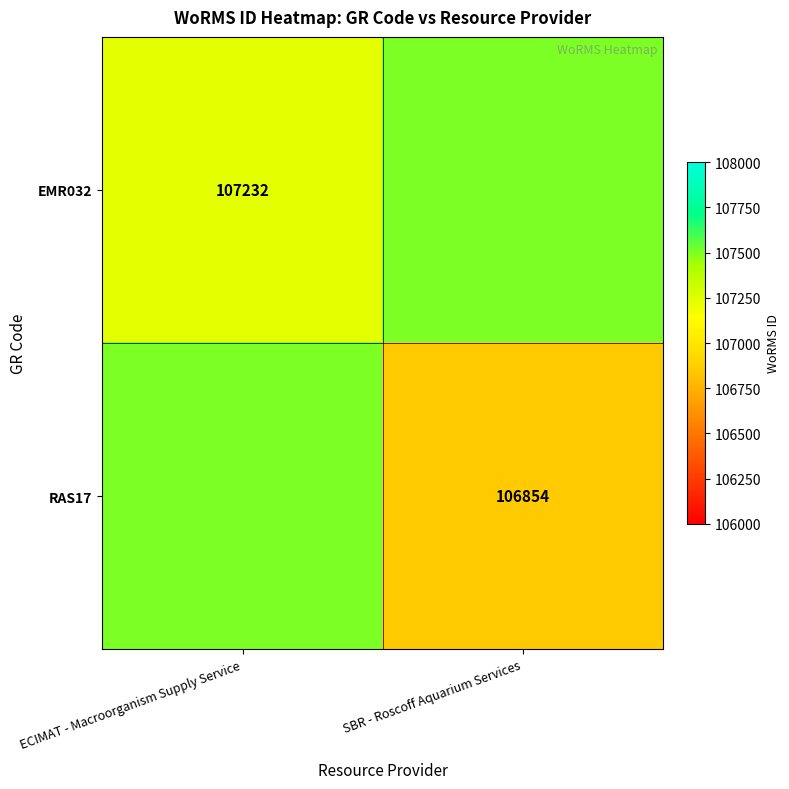

Which has a higher value, SBR - Roscoff Aquarium Services or ECIMAT - Macroorganism Supply Service?

ECIMAT - Macroorganism Supply Service